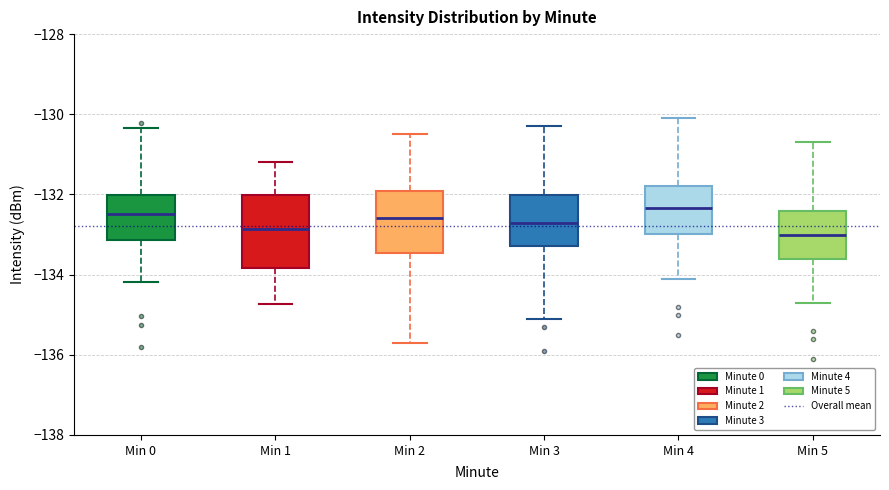

Reading left to right, read every box against the y-axis: the position of its median line, the range the box covers, and the ends of its whiskers. The values are not printed on the chart, so give them approximately, as read against the axis.

Min 0: median -132.4, box -133.2 to -132.0, whiskers -134.2 to -130.4
Min 1: median -132.8, box -133.8 to -132.0, whiskers -134.8 to -131.2
Min 2: median -132.6, box -133.4 to -132.0, whiskers -135.6 to -130.4
Min 3: median -132.6, box -133.2 to -132.0, whiskers -135.0 to -130.2
Min 4: median -132.4, box -133.0 to -131.8, whiskers -134.0 to -130.0
Min 5: median -133.0, box -133.6 to -132.4, whiskers -134.6 to -130.6